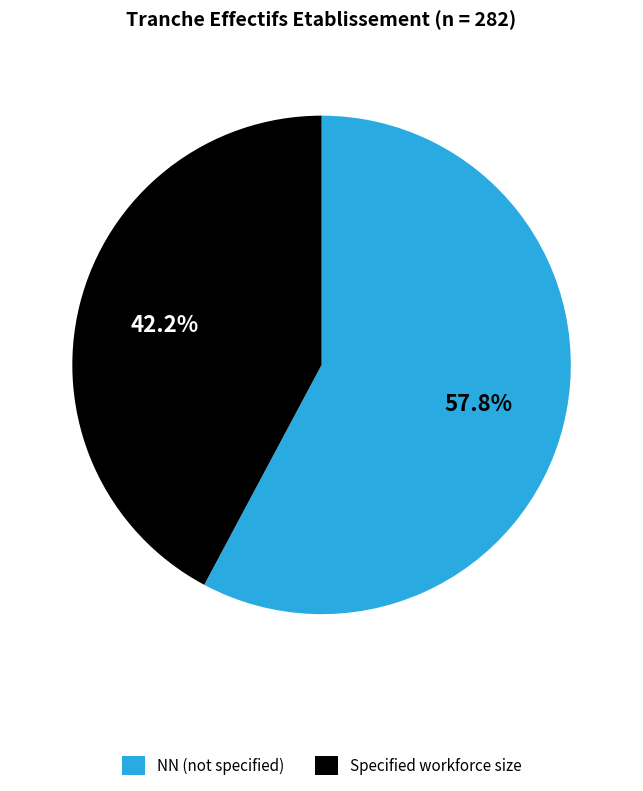

Rank the categories by value from lowest to highest.

Specified workforce size, NN (not specified)